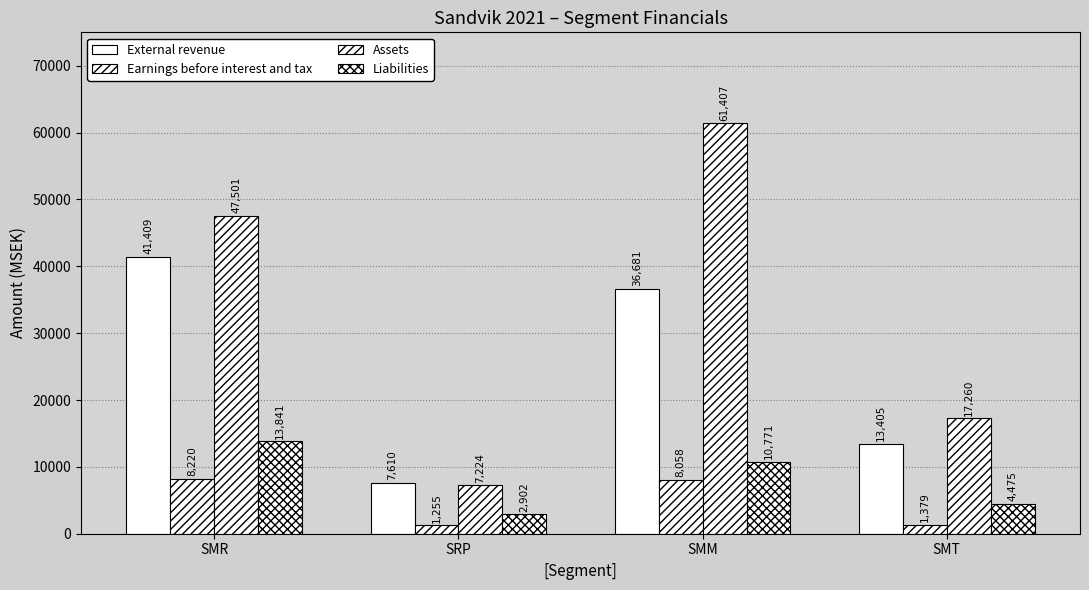

What is the sum of the Earnings before interest and tax values at SMM and SMT?

9437